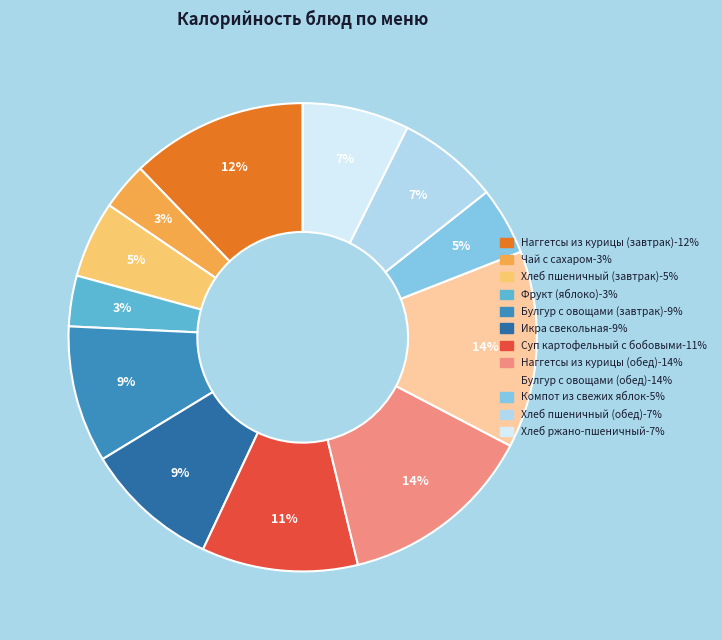

To the nearest percent, what percentage of the pie is Наггетсы из курицы (завтрак)?

12%